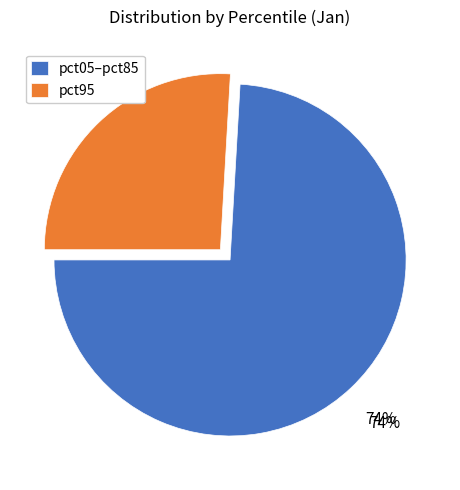

Does pct65 account for over 50% of the chart?

No